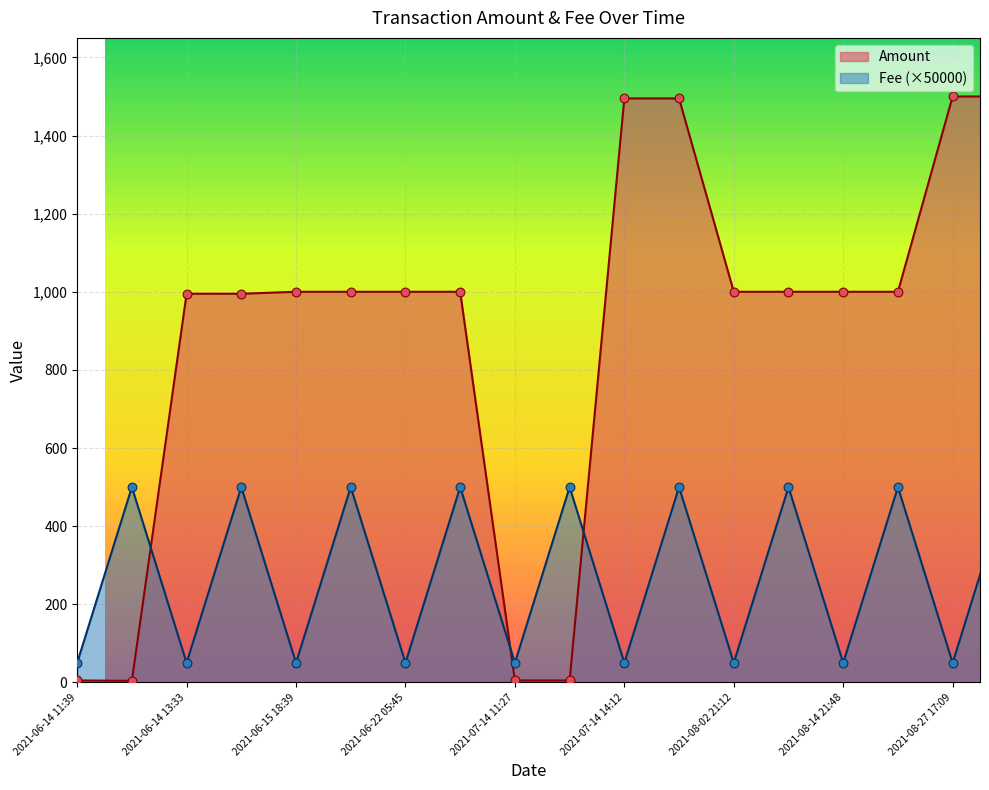

Which has a higher value, 2021-08-02 21:12 or 2021-06-22 05:45?

2021-08-02 21:12